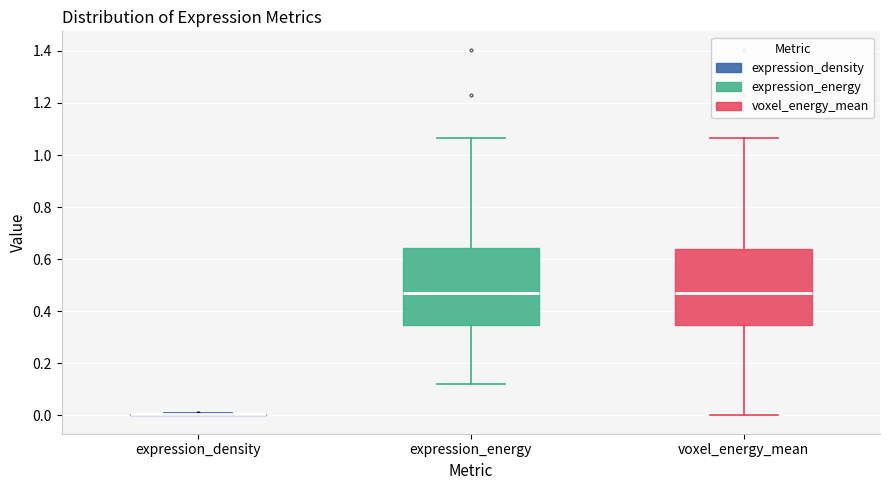

Where does the lower whisker of the box for expression_energy end on the y-axis? The values are not printed on the chart, so give them approximately, as read against the axis.

0.12